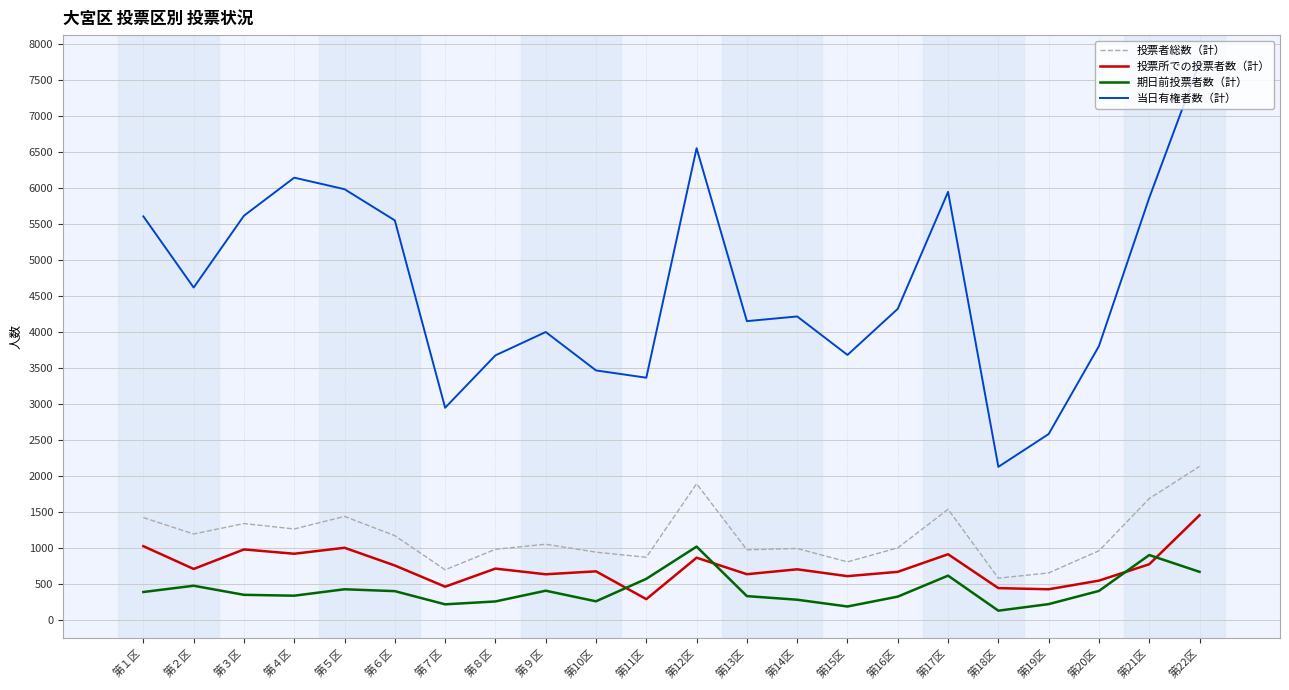

True or false: 投票所での投票者数（計） has more than 1 points higher than both neighbors.

True